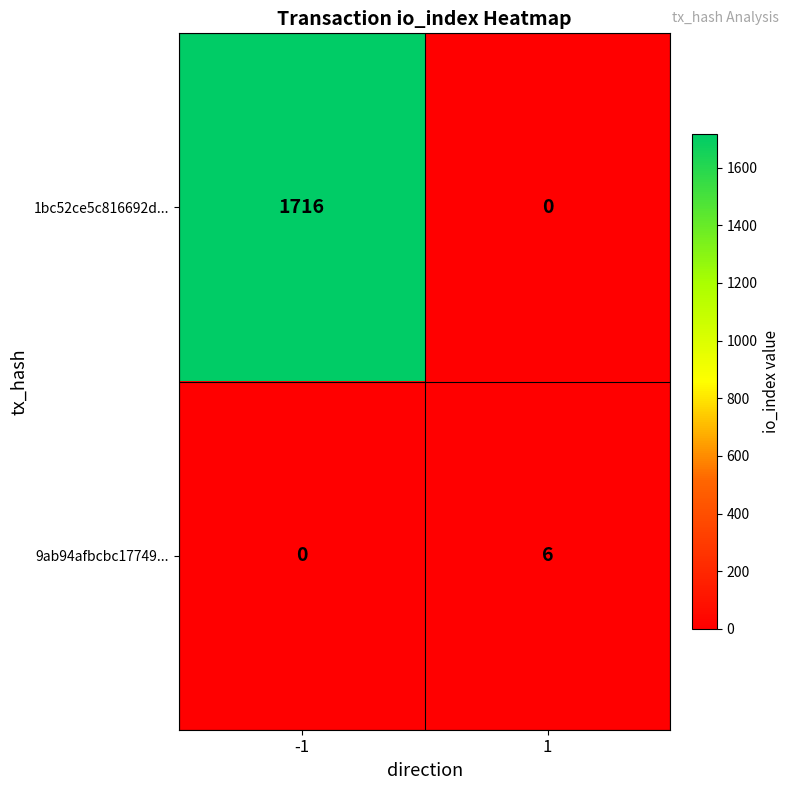

What is the total value across all series at -1?

1716